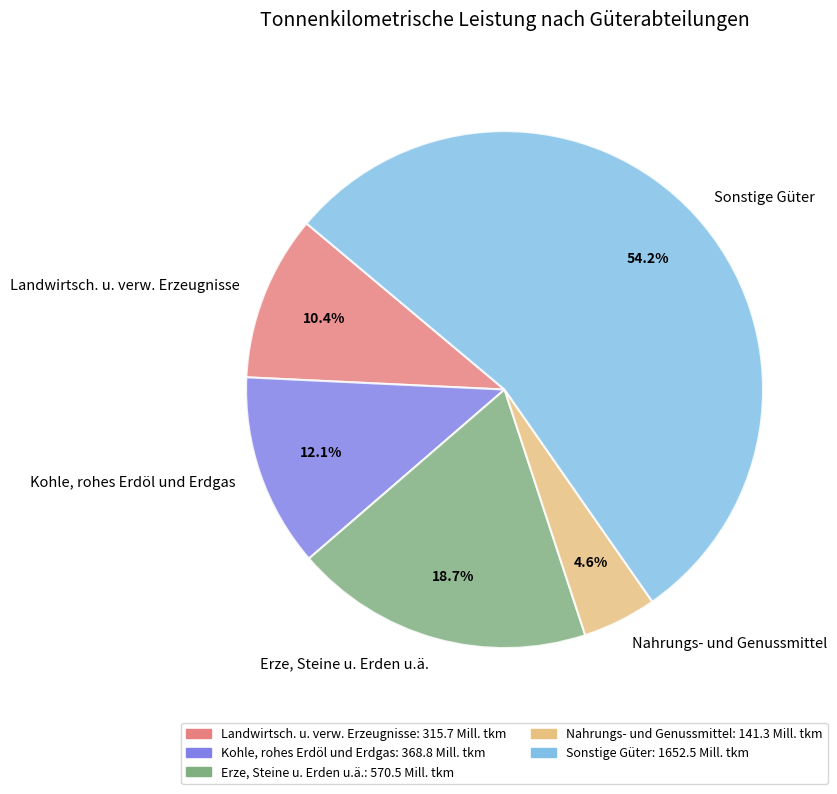

Which slice is the largest?

Sonstige Güter